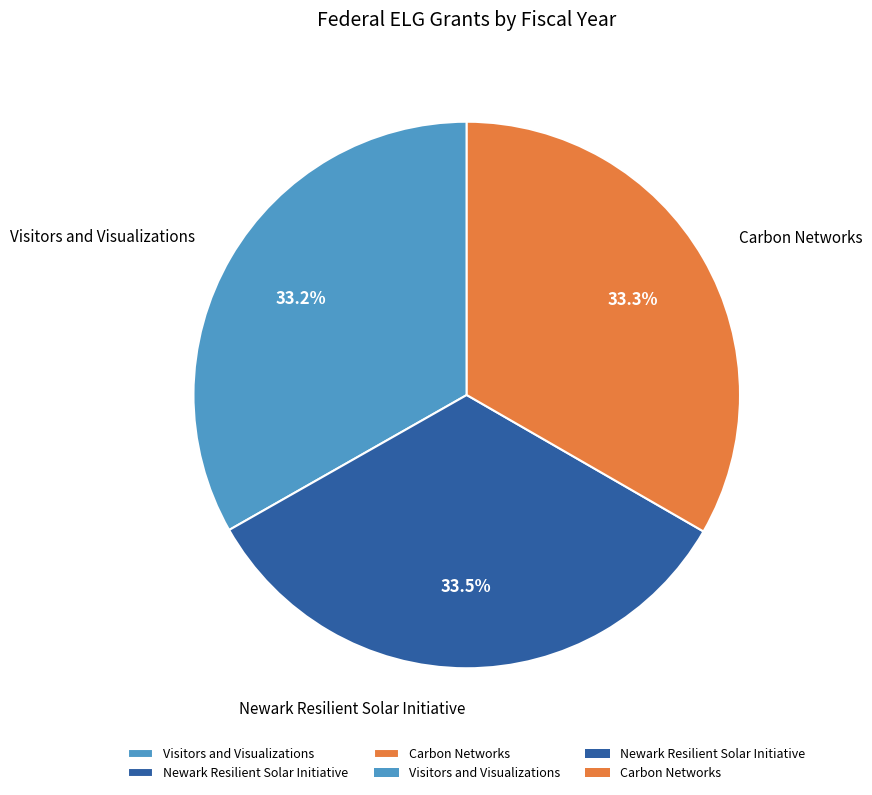

To the nearest percent, what percentage of the pie is Carbon Networks?

33%